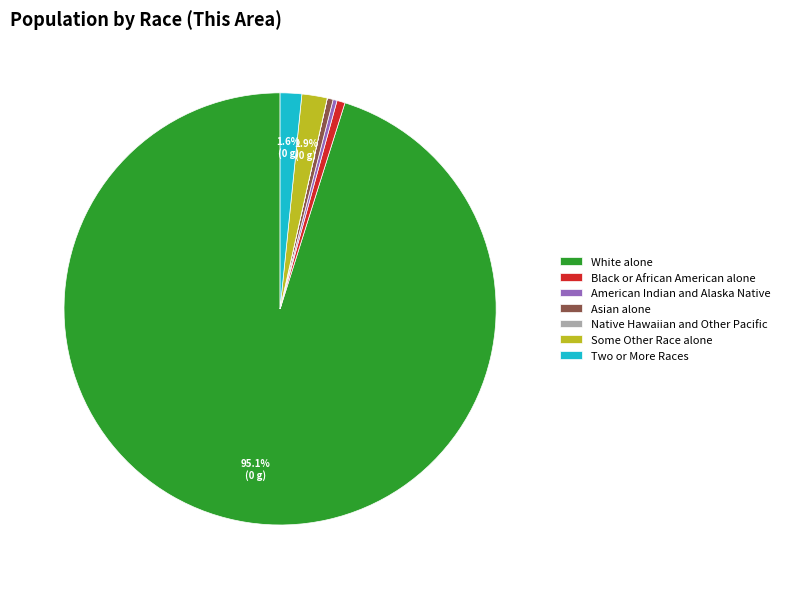

How much of the chart is everything except Some Other Race alone?

98.1%